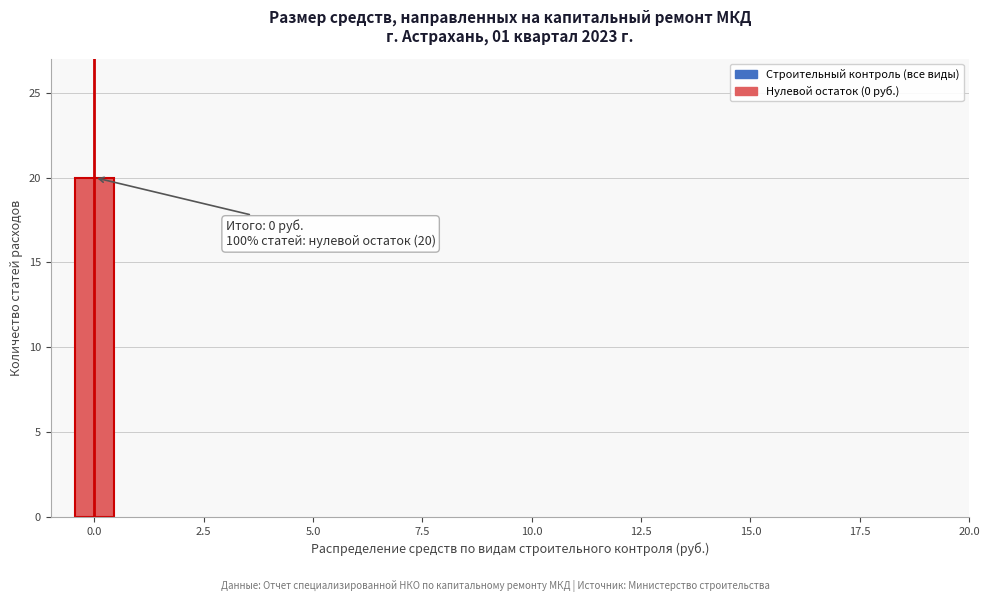

Read against the x-axis, roughly where is the centre of the tallest bar?

0.0